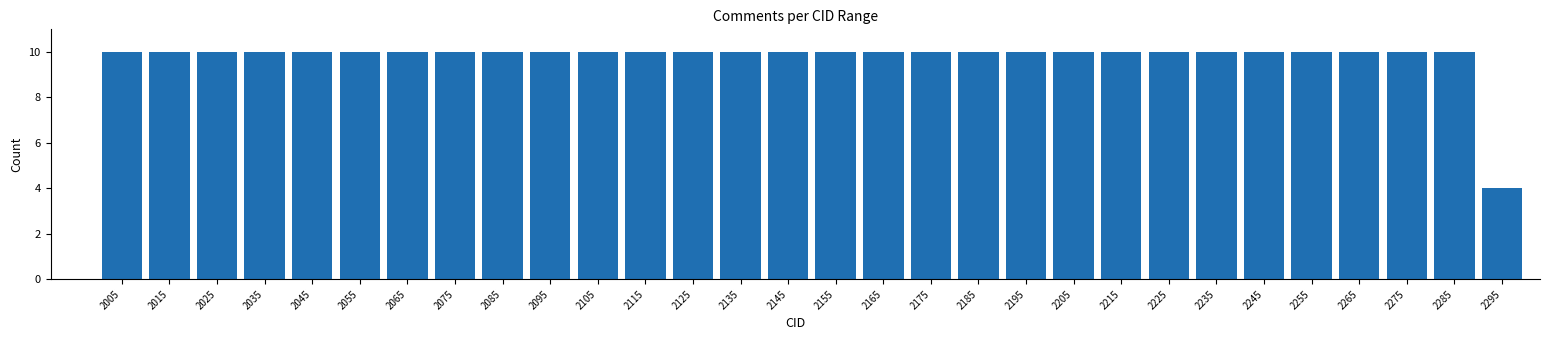

Reading left to right, list every bar in this chart as the range it spans on the x-axis followed by its height. The values are not printed on the chart, so give them approximately, as read against the axis.

2000 to 2010: 10
2010 to 2020: 10
2020 to 2030: 10
2030 to 2040: 10
2040 to 2050: 10
2050 to 2060: 10
2060 to 2070: 10
2070 to 2080: 10
2080 to 2090: 10
2090 to 2100: 10
2100 to 2110: 10
2110 to 2120: 10
2120 to 2130: 10
2130 to 2140: 10
2140 to 2150: 10
2150 to 2160: 10
2160 to 2170: 10
2170 to 2180: 10
2180 to 2190: 10
2190 to 2200: 10
2200 to 2210: 10
2210 to 2220: 10
2220 to 2230: 10
2230 to 2240: 10
2240 to 2250: 10
2250 to 2260: 10
2260 to 2270: 10
2270 to 2280: 10
2280 to 2290: 10
2290 to 2300: 4